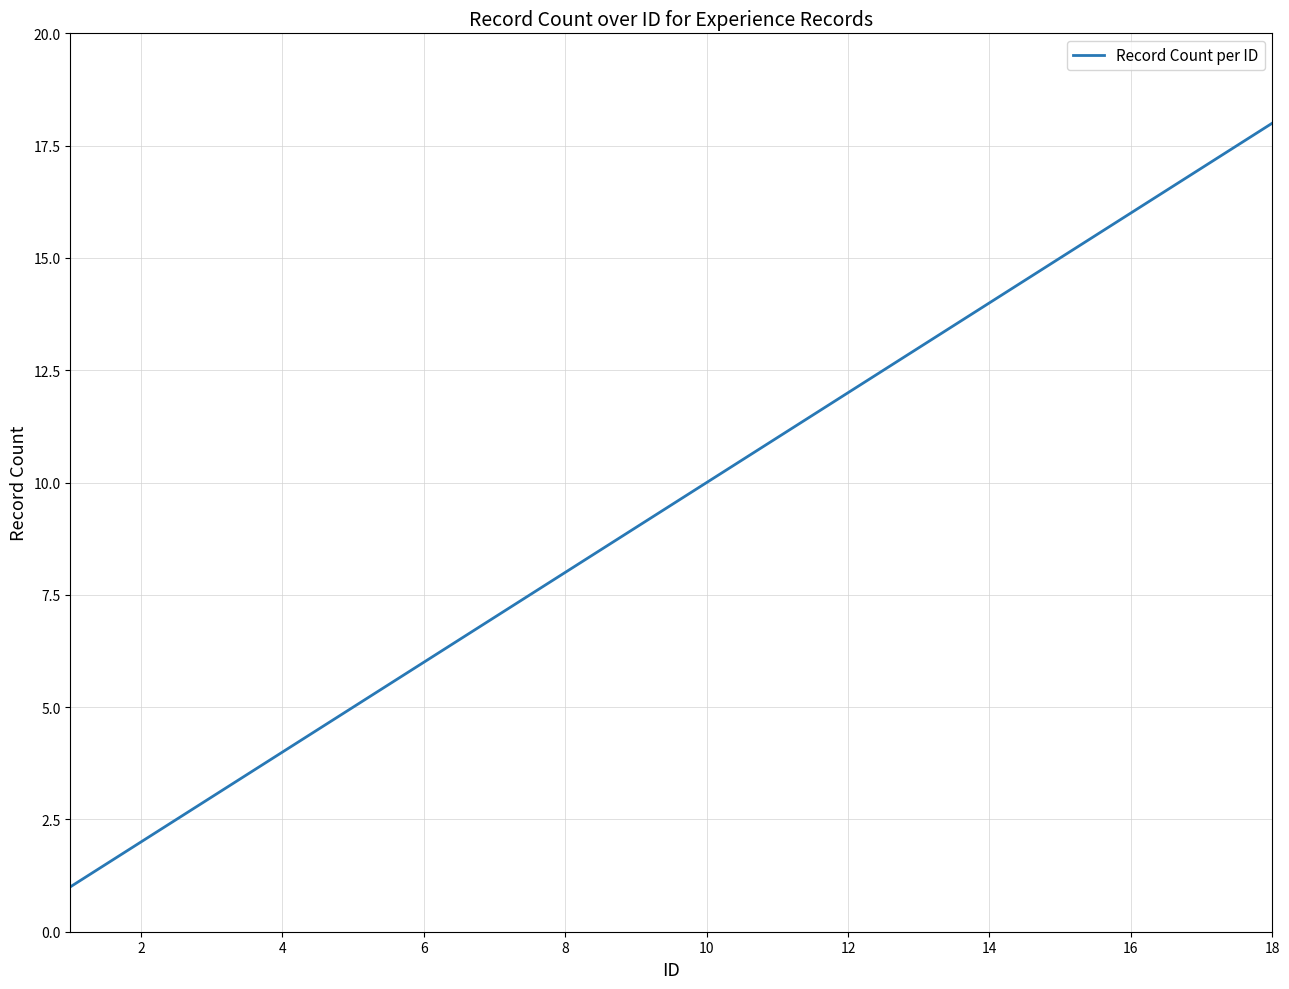

What is the maximum value shown in the chart?

18